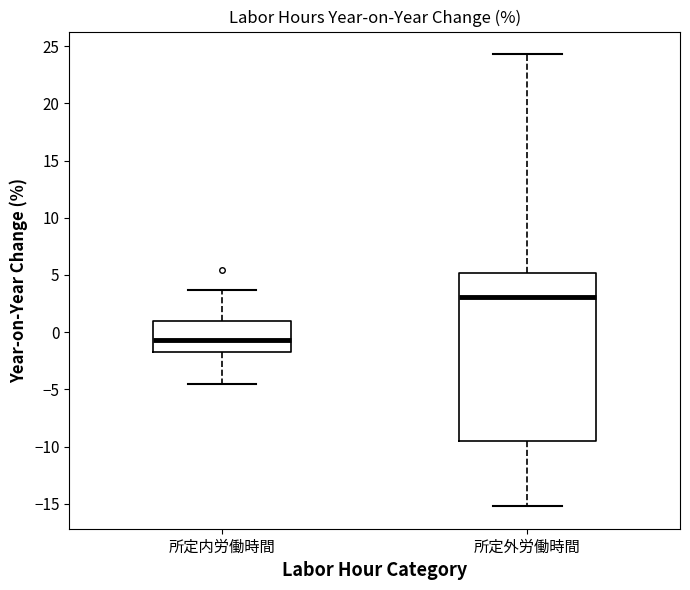

Reading left to right, read every box against the y-axis: the position of its median line, the range the box covers, and the ends of its whiskers. The values are not printed on the chart, so give them approximately, as read against the axis.

所定内労働時間: median -0.5, box -1.5 to 1.0, whiskers -4.5 to 3.5
所定外労働時間: median 3.0, box -9.5 to 5.0, whiskers -15.0 to 24.5